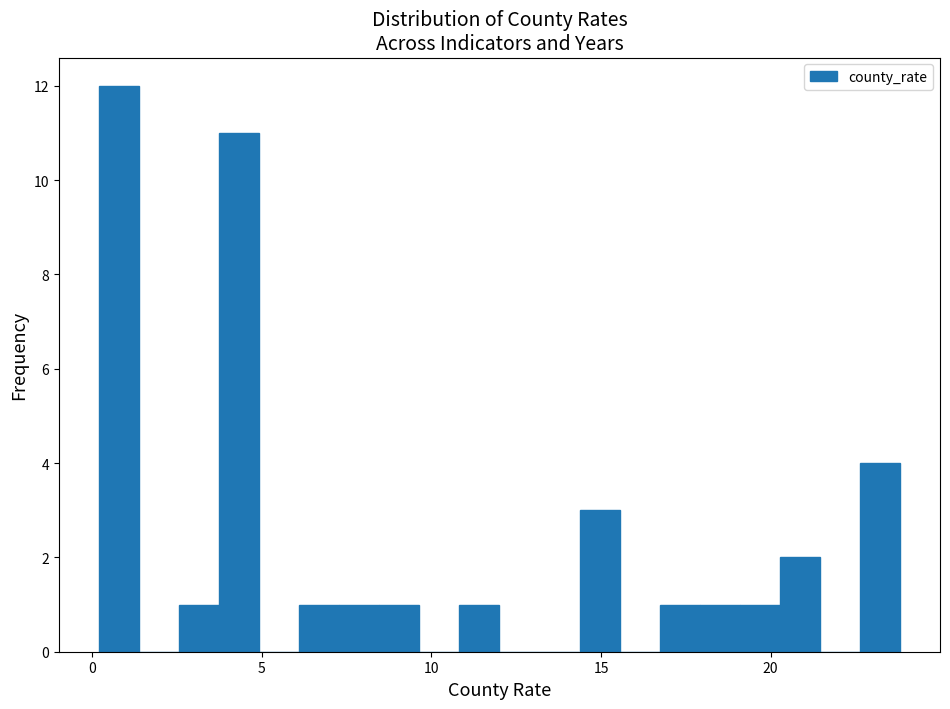

Read against the x-axis, roughly where is the centre of the tallest bar?

1.0